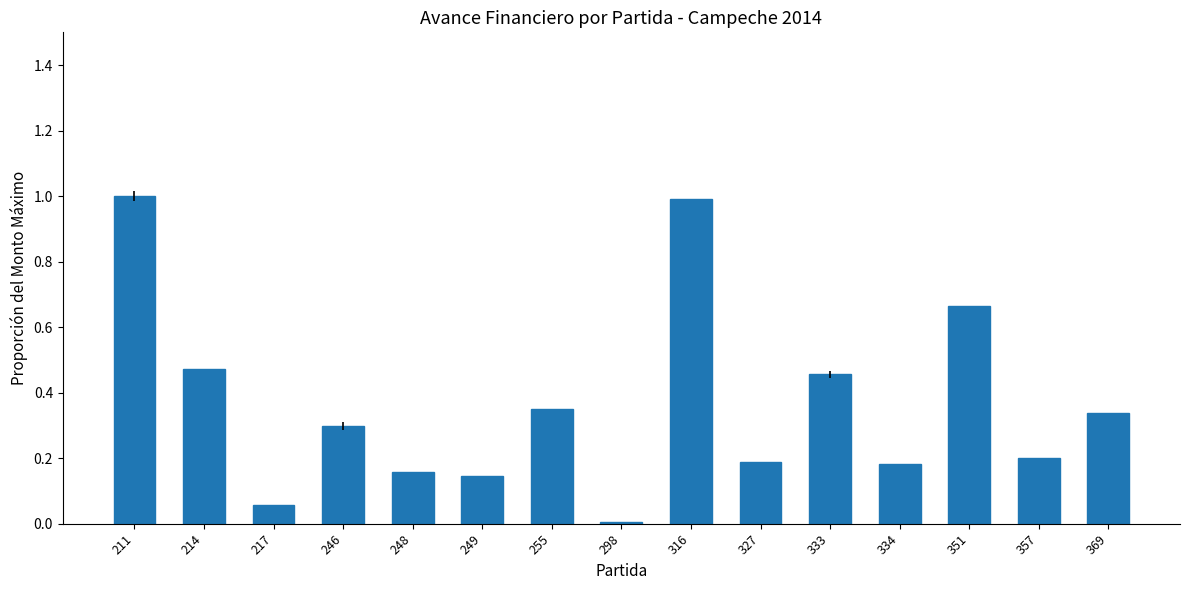

Which category has the lowest value across all series?

298